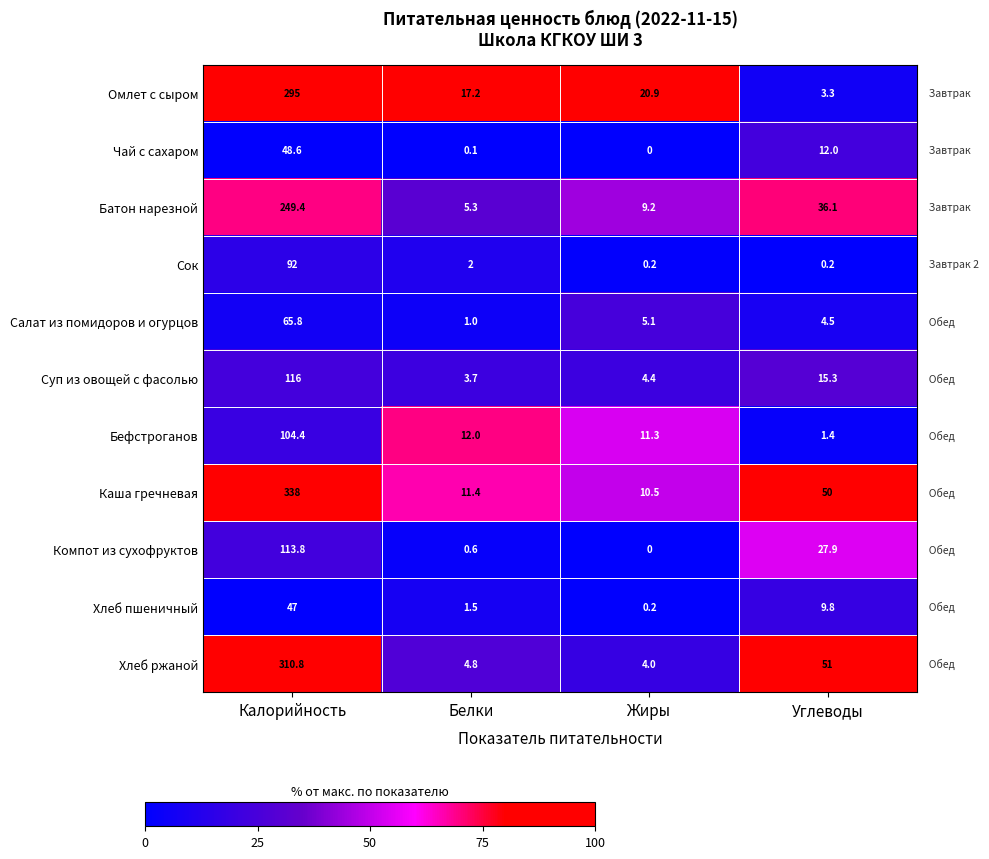

What is the sum of the Салат из помидоров и огурцов values at Белки and Углеводы?

5.5